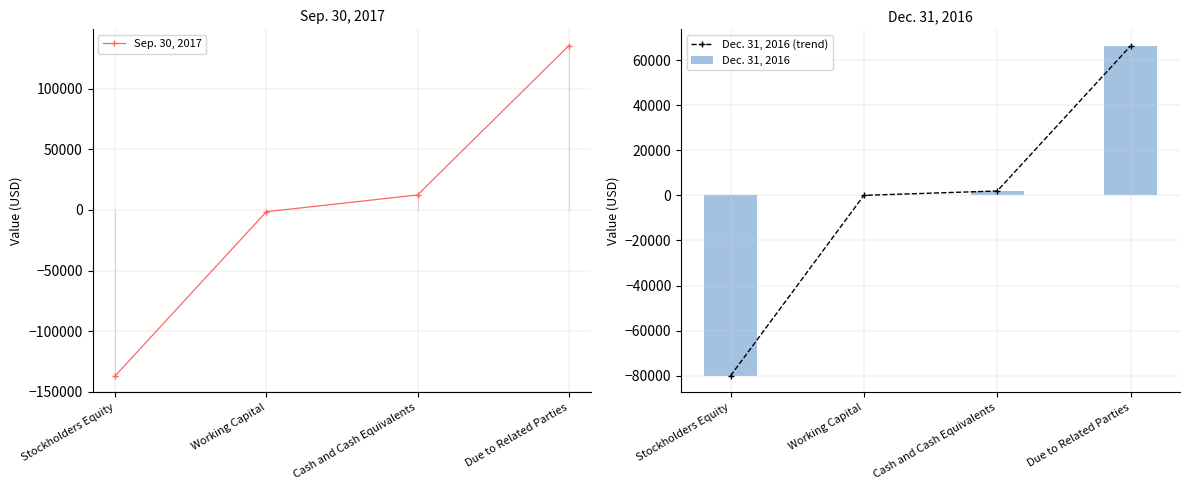

Is it true that Dec. 31, 2016 (trend) equals 759 at Cash and Cash Equivalents?

False